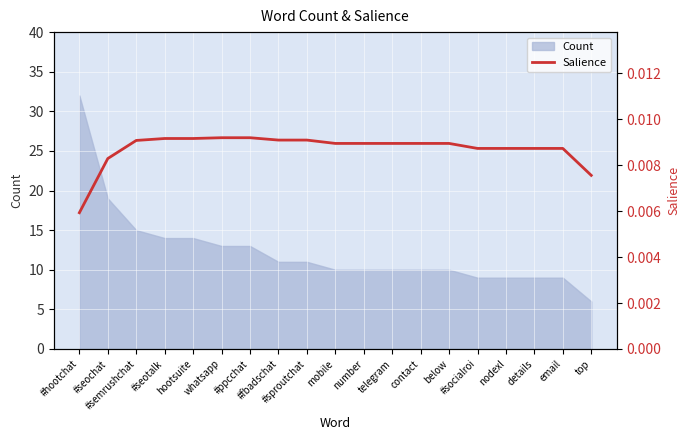

List the labels in order of value, largest first.

whatsapp, #ppcchat, #seotalk, hootsuite, #fbadschat, #sproutchat, #semrushchat, mobile, number, telegram, contact, below, #socialroi, nodexl, details, email, #seochat, top, #hootchat